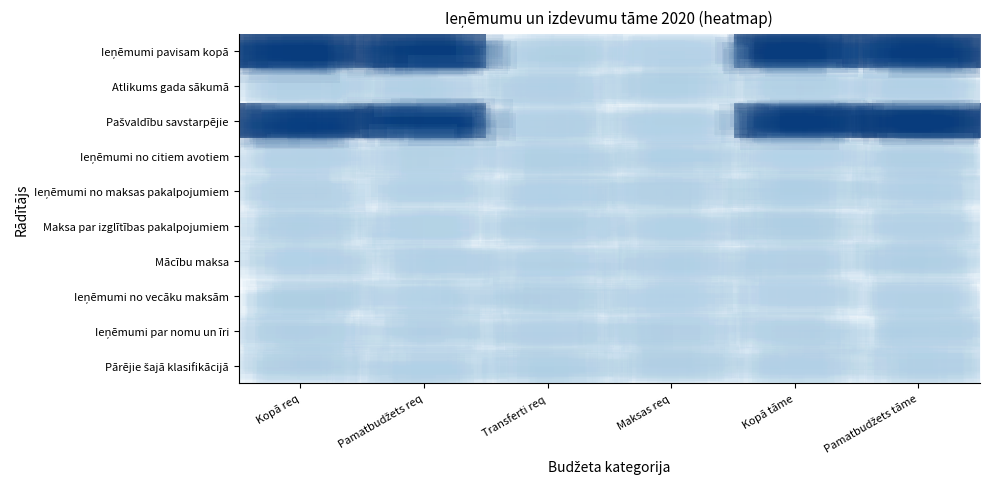

Between Pamatbudžets req and Transferti req, which series saw the biggest shift?

Ieņēmumi pavisam kopā